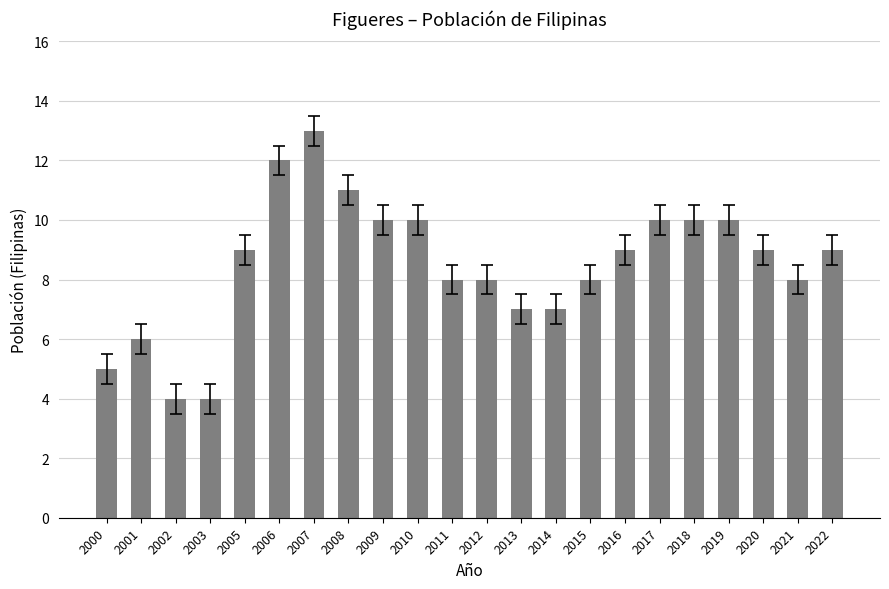

What is the difference between the second highest and minimum values?

8